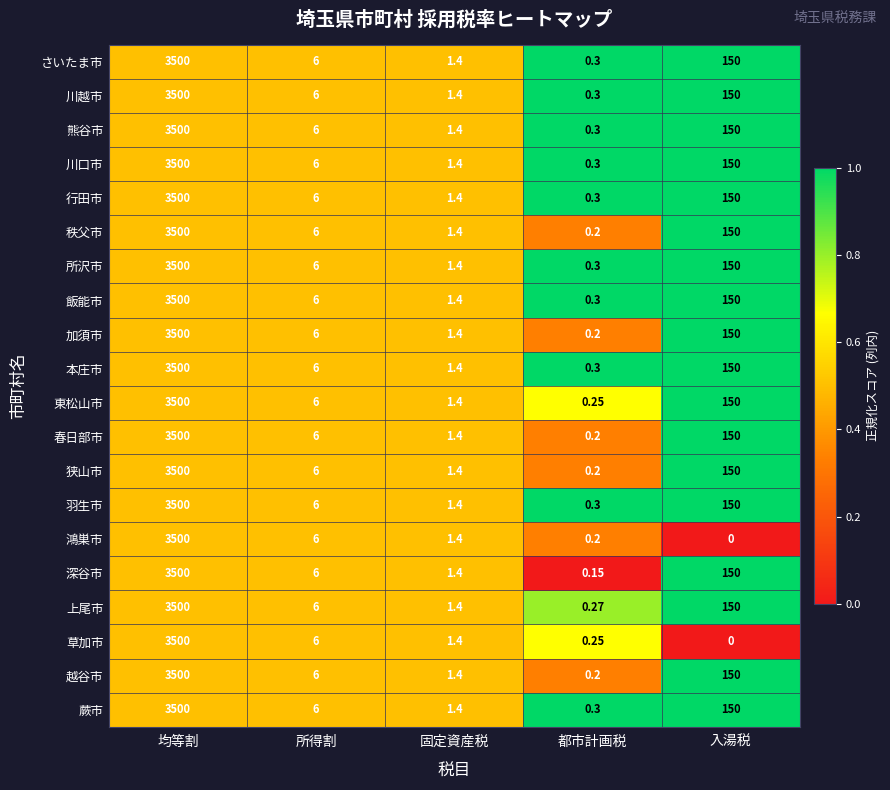

Is the value of 狭山市 at 入湯税 greater than the value of 加須市 at 固定資産税?

Yes